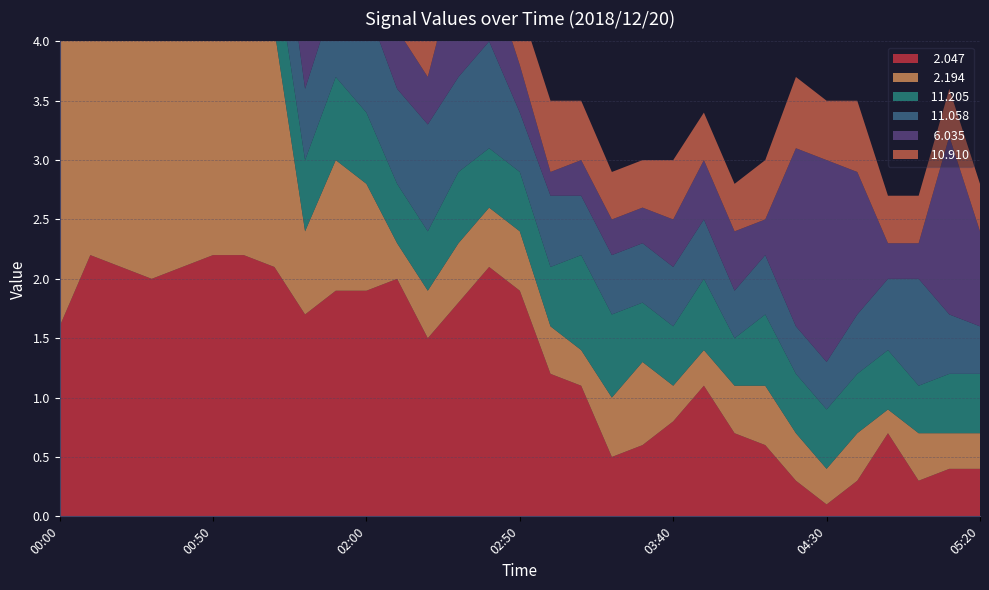

Reading left to right, what are all the values shown in this chart?

  2.047: 1.6	2.2	2.1	2.0	2.1	2.2	2.2	2.1	1.7	1.9	1.9	2.0	1.5	1.8	2.1	1.9	1.2	1.1	0.5	0.6	0.8	1.1	0.7	0.6	0.3	0.1	0.3	0.7	0.3	0.4	0.4
  2.194: 3.2	2.7	2.3	2.1	2.1	2.1	2.1	2.0	0.7	1.1	0.9	0.3	0.4	0.5	0.5	0.5	0.4	0.3	0.5	0.7	0.3	0.3	0.4	0.5	0.4	0.3	0.4	0.2	0.4	0.3	0.3
 11.205: 0.6	0.8	1.1	1.0	0.6	0.5	0.6	0.6	0.6	0.7	0.6	0.5	0.5	0.6	0.5	0.5	0.5	0.8	0.7	0.5	0.5	0.6	0.4	0.6	0.5	0.5	0.5	0.5	0.4	0.5	0.5
 11.058: 0.7	0.7	1.0	0.8	0.8	0.8	0.9	0.8	0.6	0.7	0.9	0.8	0.9	0.8	0.9	0.5	0.6	0.5	0.5	0.5	0.5	0.5	0.4	0.5	0.4	0.4	0.5	0.6	0.9	0.5	0.4
  6.035: 1.0	1.4	1.6	1.3	1.3	1.6	1.4	1.4	0.8	0.9	0.7	0.5	0.4	1.0	0.6	0.4	0.2	0.3	0.3	0.3	0.4	0.5	0.5	0.3	1.5	1.7	1.2	0.3	0.3	1.5	0.8
 10.910: 0.8	0.7	0.9	1.0	0.7	0.5	0.6	0.8	0.7	0.6	0.6	0.5	0.6	0.7	0.5	0.5	0.6	0.5	0.4	0.4	0.5	0.4	0.4	0.5	0.6	0.5	0.6	0.4	0.4	0.4	0.4